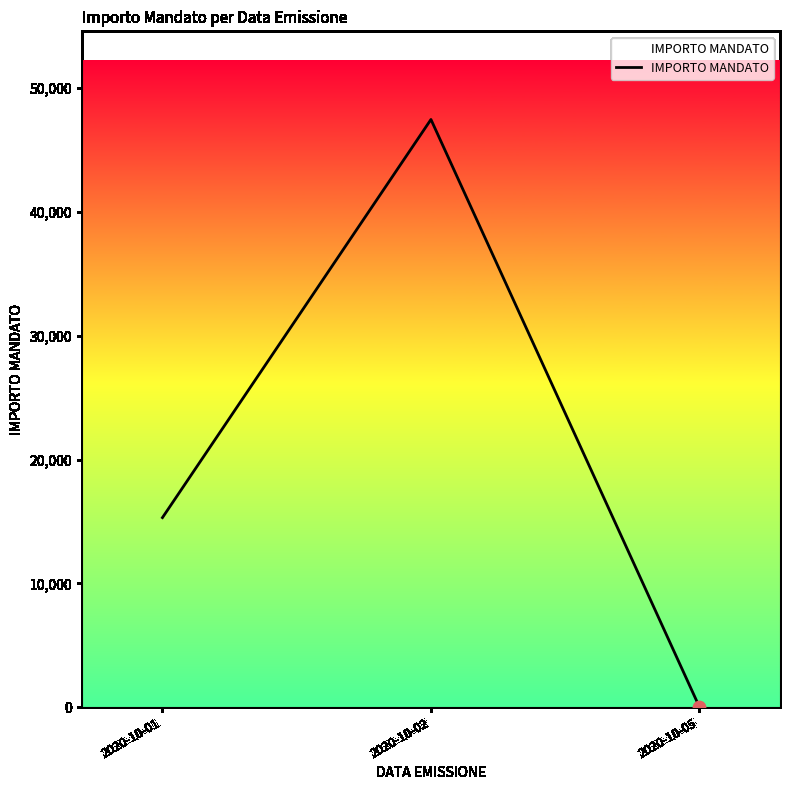

What is the change in value from 2020-10-02 to 2020-10-05?

-47473.3